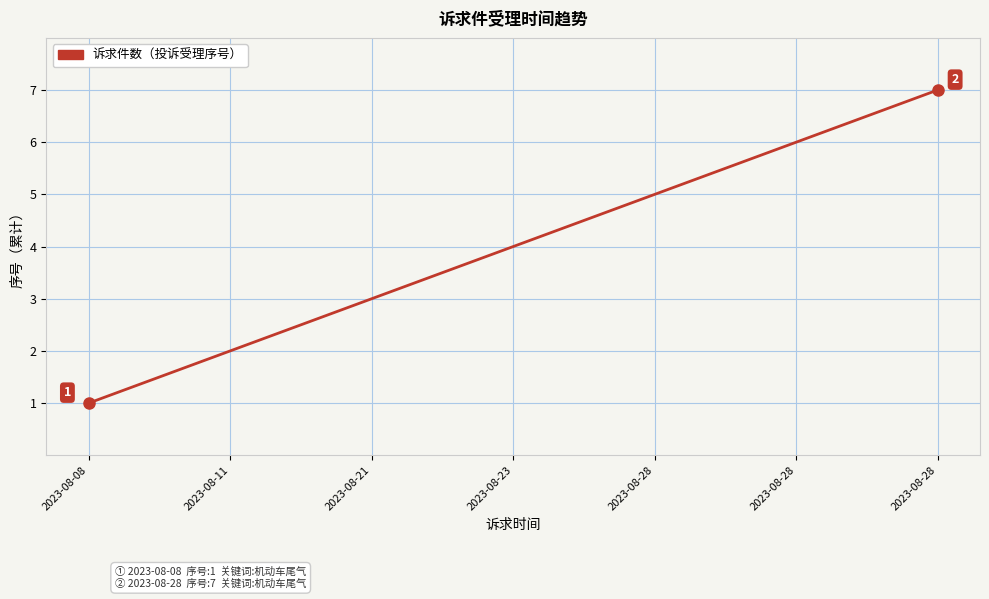

What is the smallest value displayed?

1